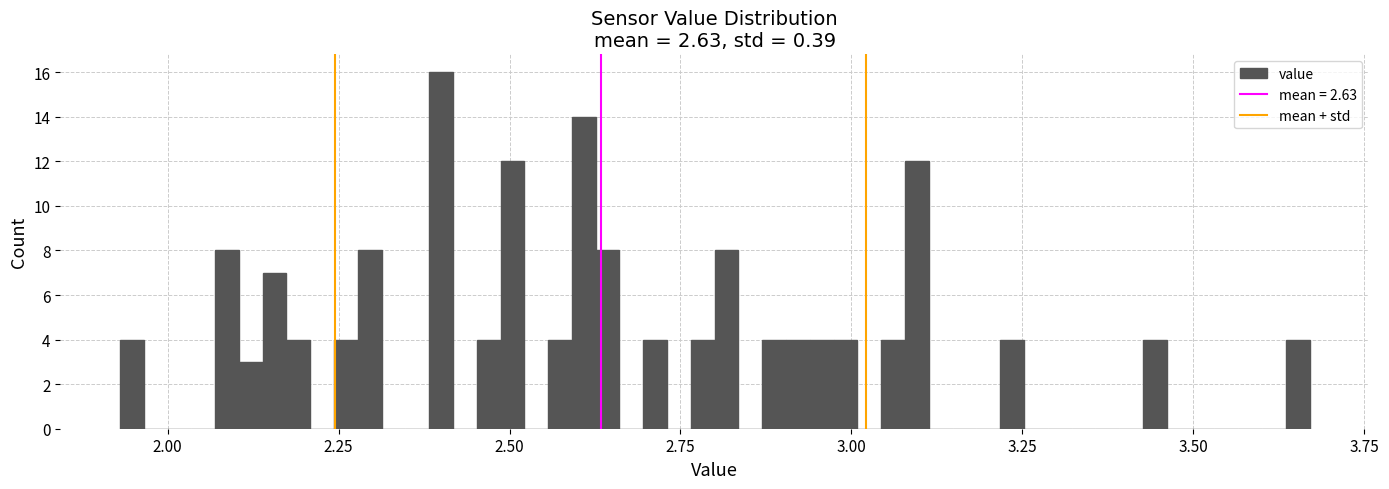

Around what value on the x-axis is the tallest bar? Give the approximate position of its centre, as read against the axis.

2.40